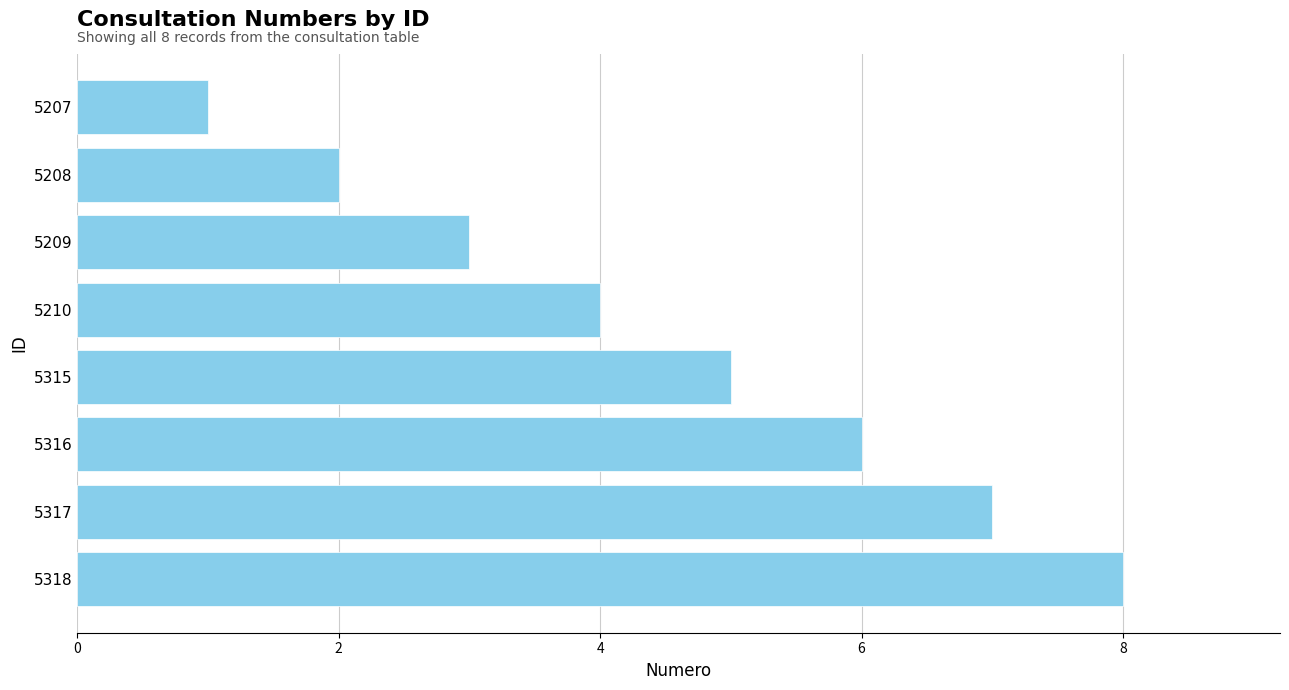

What is the difference between the second highest and minimum values?

6